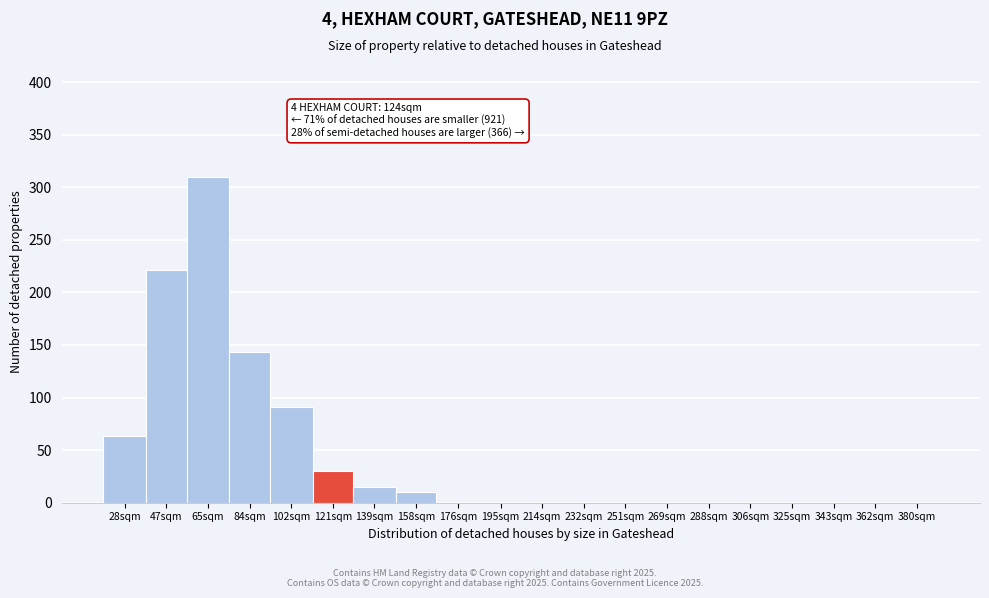

Reading right to left, extract all data points from this chart.

380sqm=0	362sqm=0	343sqm=0	325sqm=0	306sqm=0	288sqm=0	269sqm=0	251sqm=0	232sqm=0	214sqm=0	195sqm=0	176sqm=0	158sqm=10	139sqm=15	121sqm=30	102sqm=91	84sqm=143	65sqm=310	47sqm=221	28sqm=63